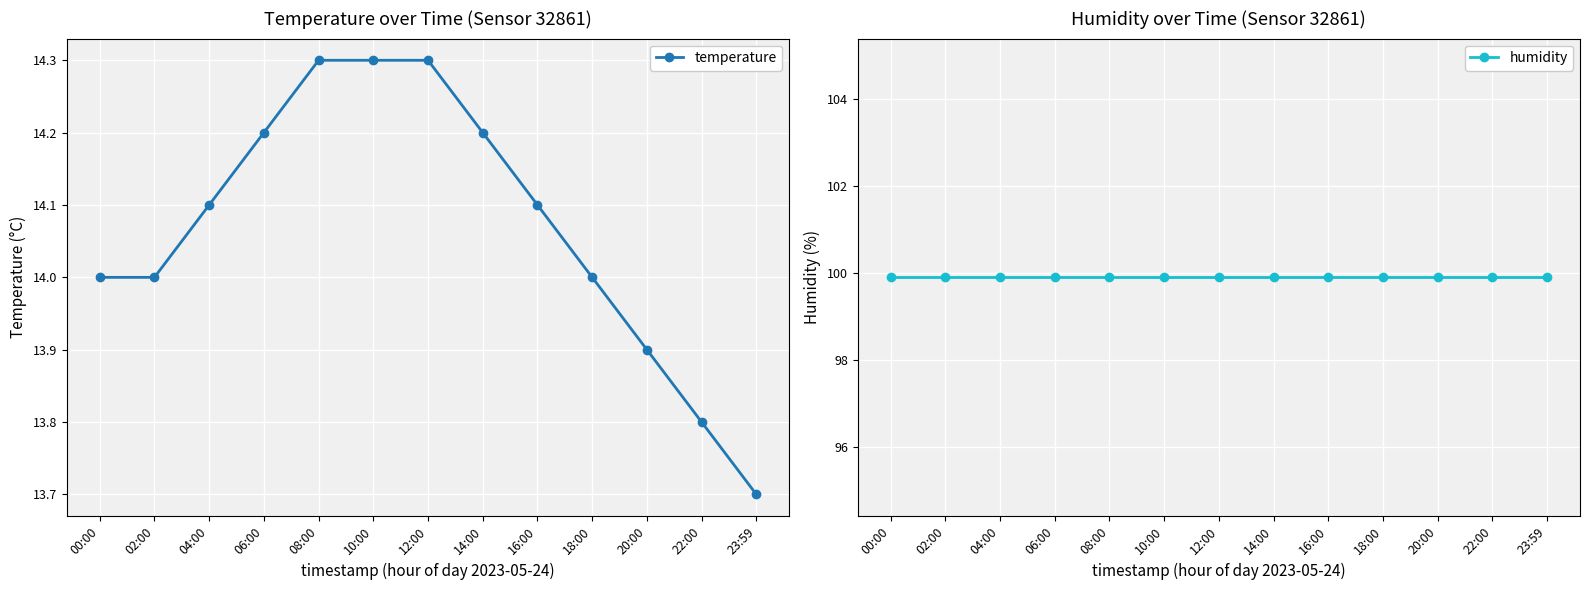

True or false: humidity has a value of 99.9 at 12:00.

True